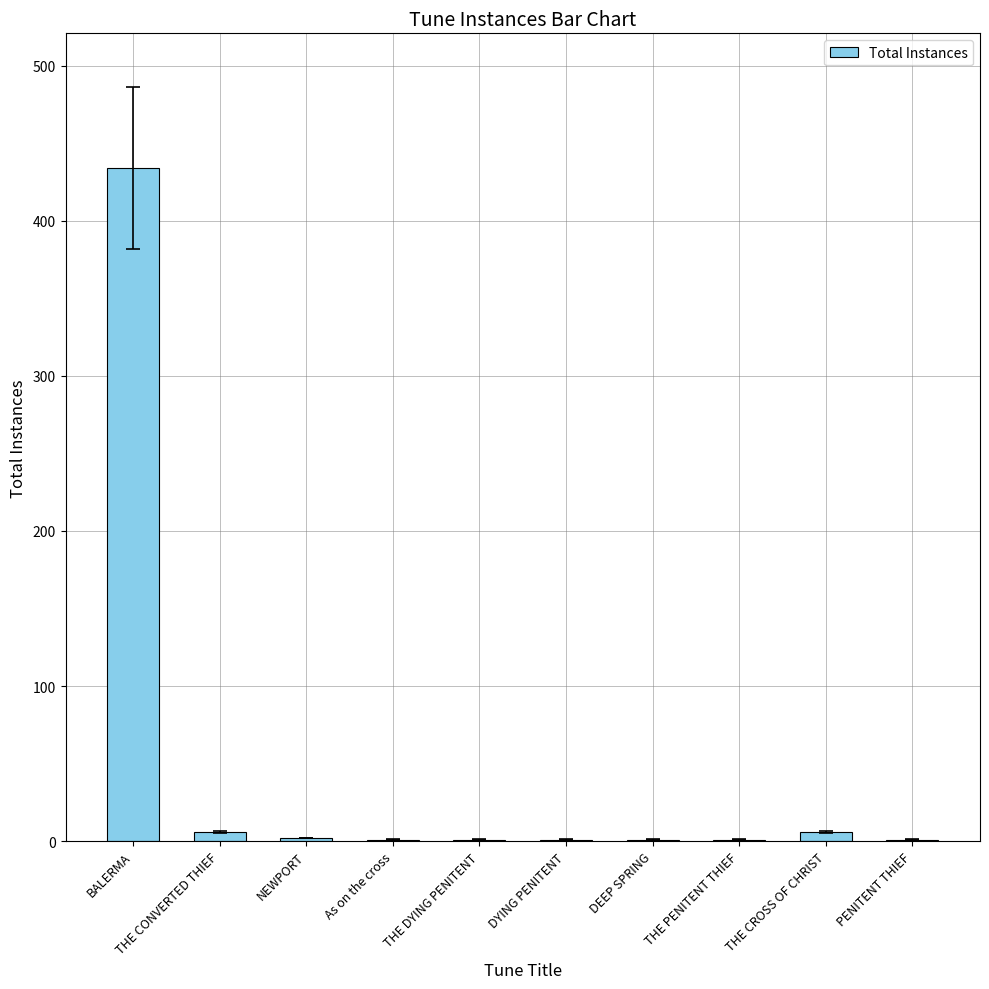

What is the sum of all values?

454